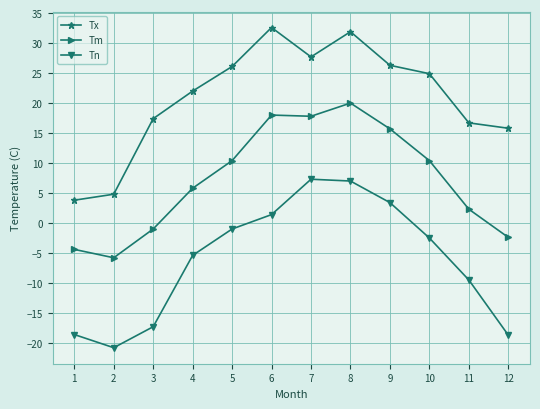

True or false: Tn has more than 0 points higher than both neighbors.

True